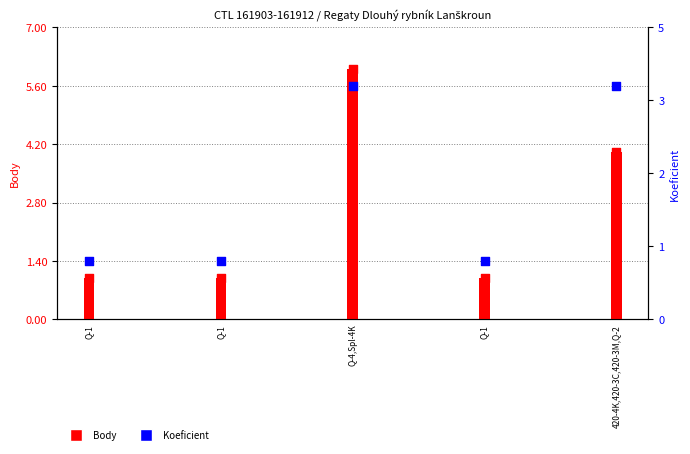

Is the value of Koeficient at 420-4K,420-3C,420-3M,Q-2 greater than the value of Body at Q-1?

Yes